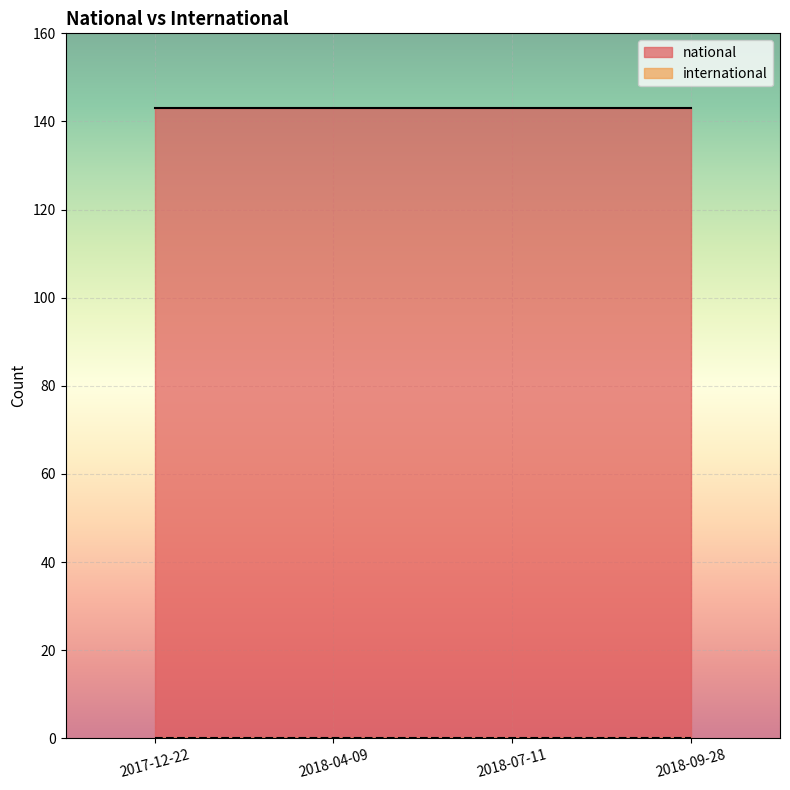

What are all the series names shown in the legend?

national, international